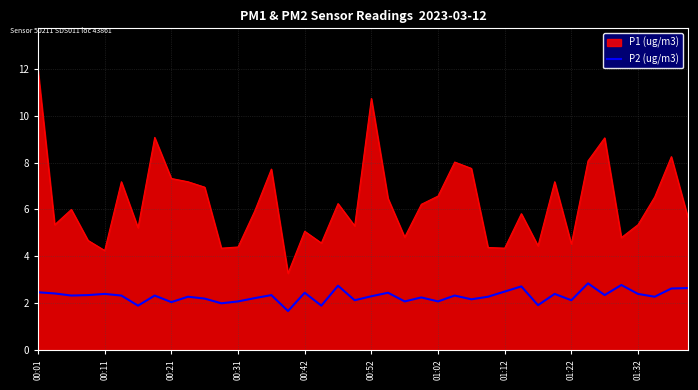

Rank the series by their maximum value, from lowest to highest.

P2 (ug/m3), P1 (ug/m3)